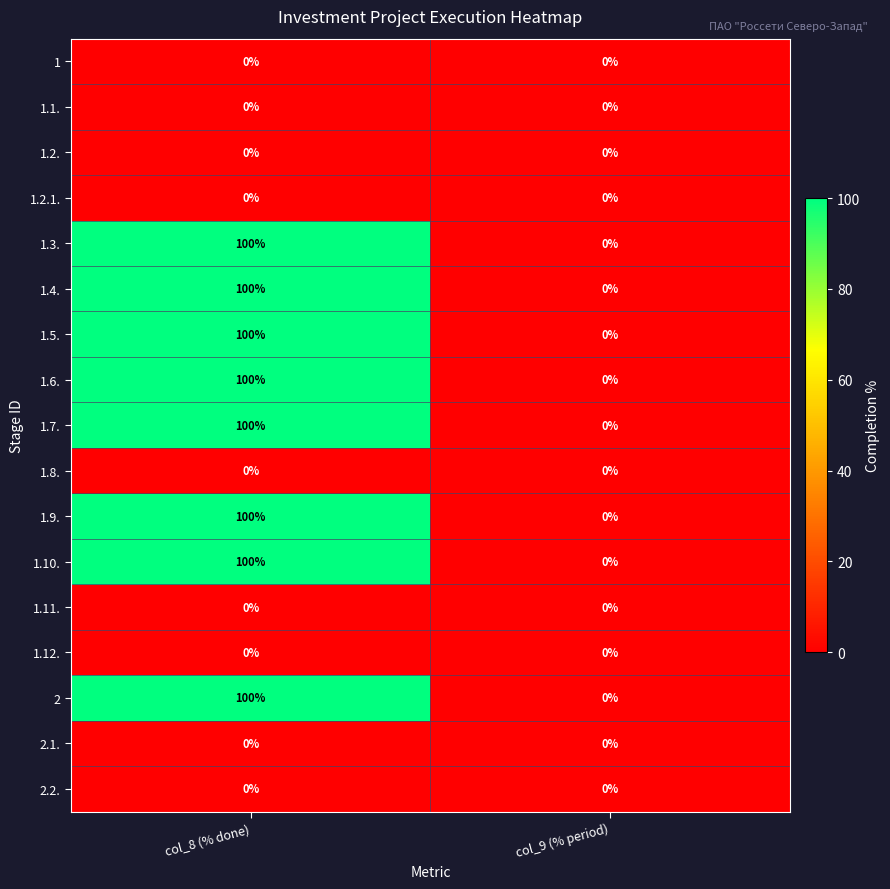

What is the average value of the 1.6. series?

50